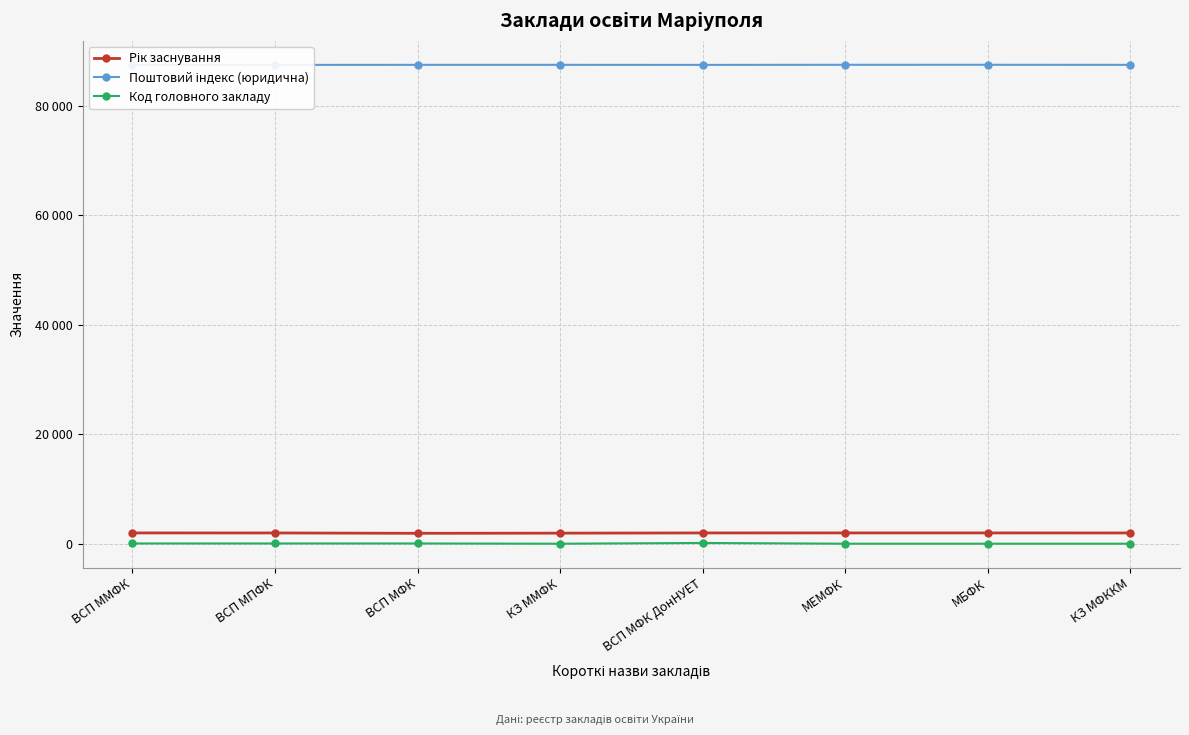

Where is Рік заснування nearest to the value 1935?

КЗ ММФК